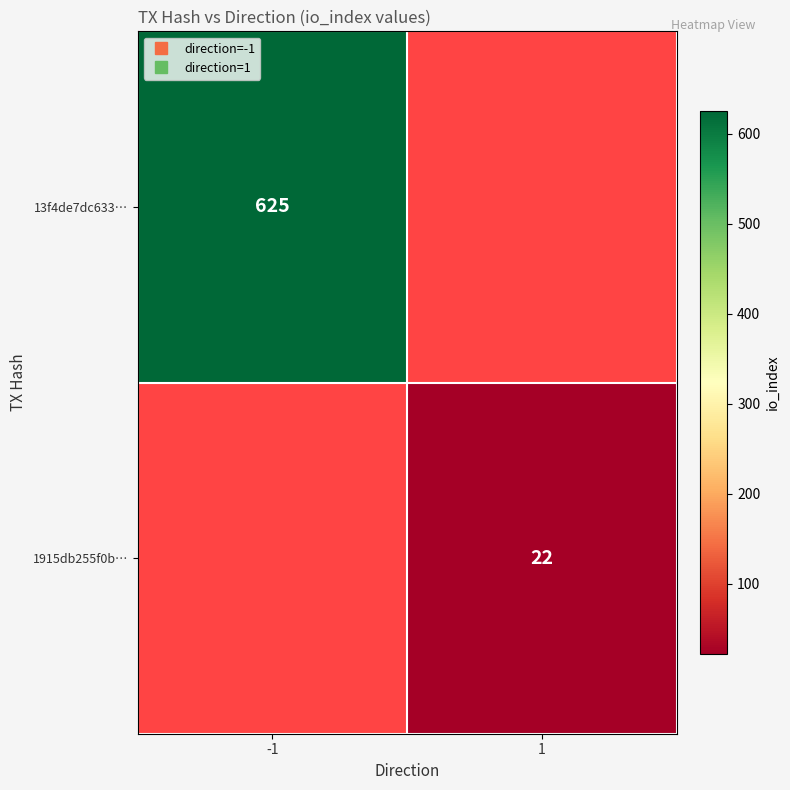

Is it true that 13f4de7dc633… equals 164.1 at -1?

False